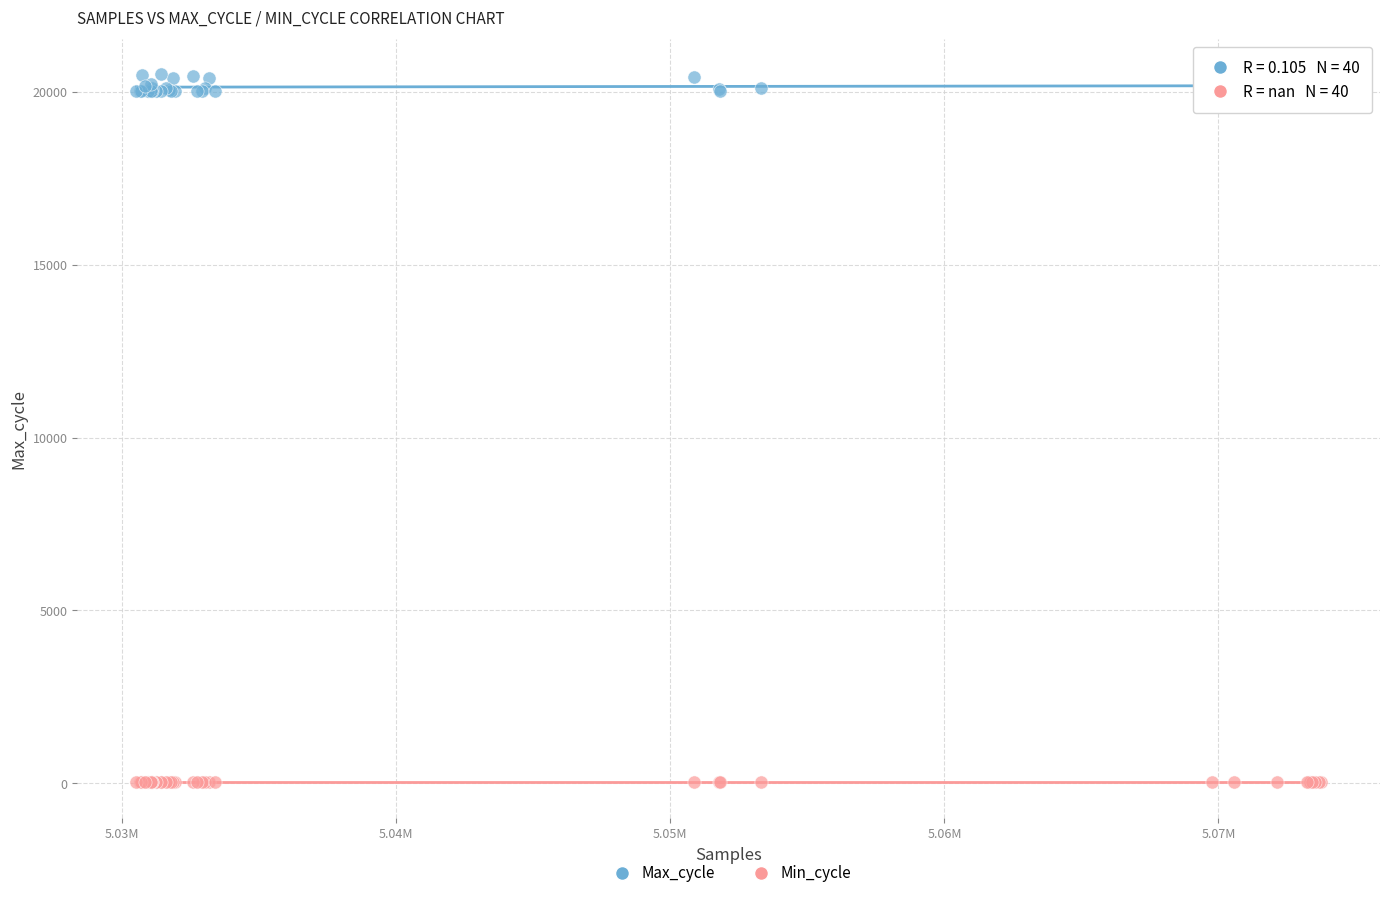

Which series contains the highest Y value?

Max_cycle